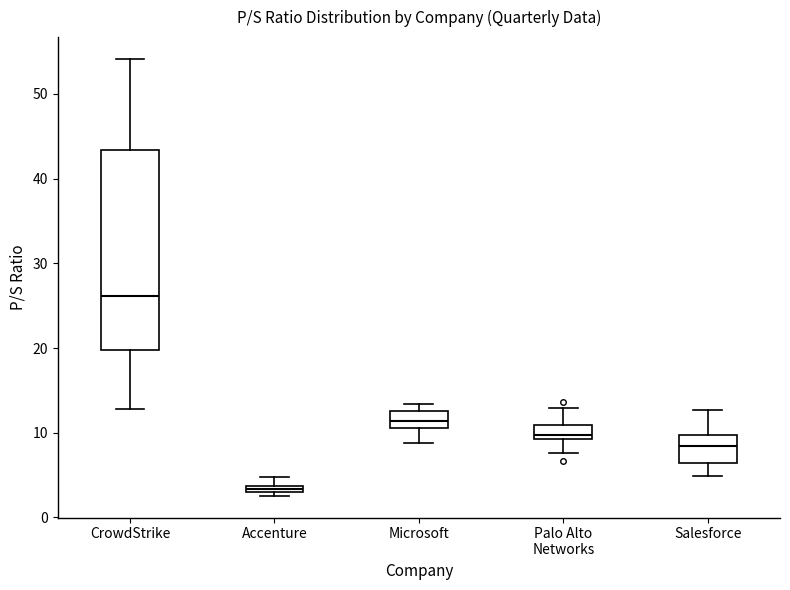

Which box's median line is the highest?

CrowdStrike